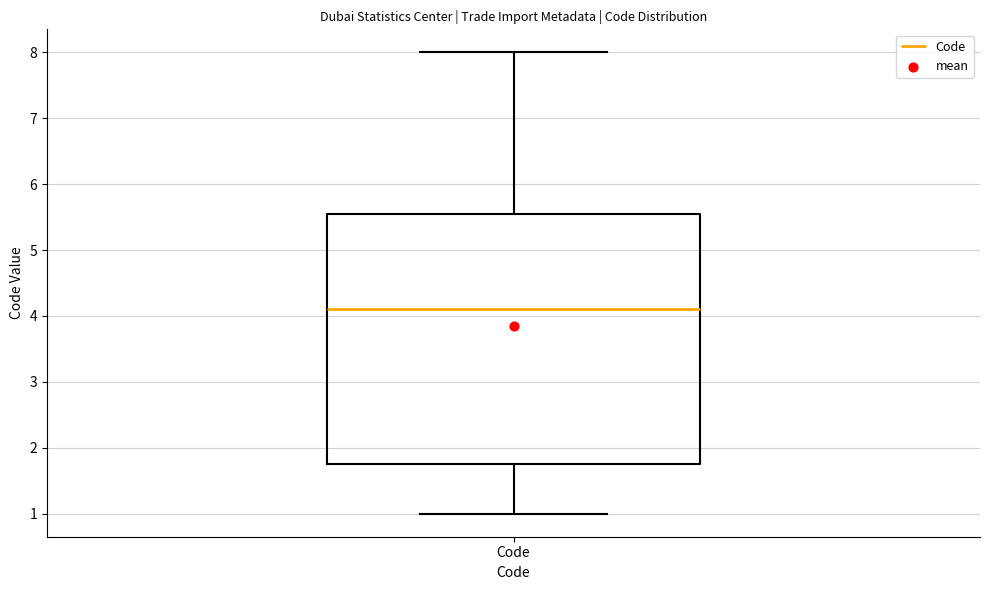

Read this box plot against the y-axis: the position of the median line, the range covered by the box, and the ends of both whiskers. The values are not printed on the chart, so give them approximately, as read against the axis.

median 4.1, box 1.8 to 5.6, whiskers 1.0 to 8.0